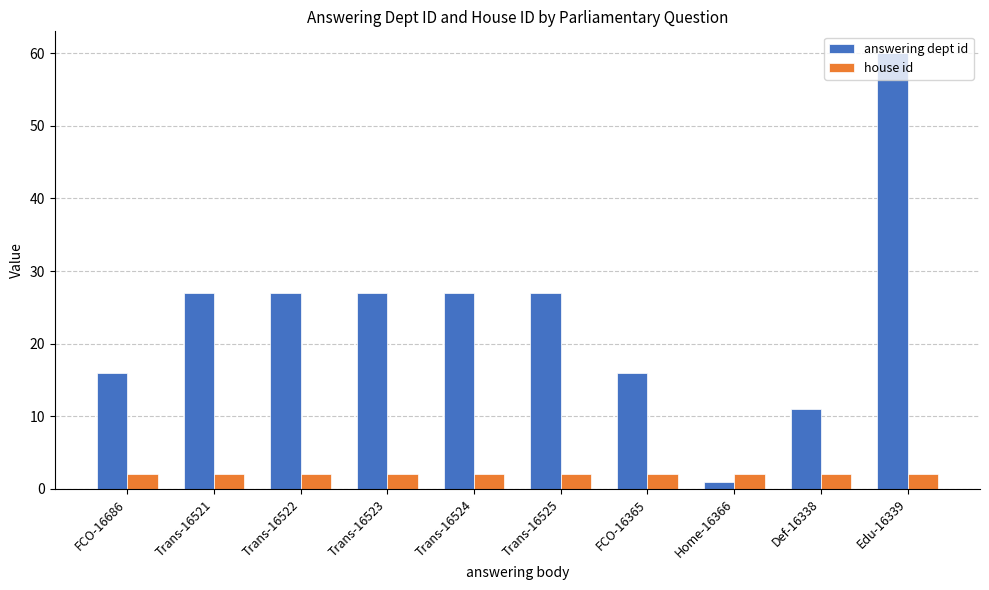

Reading right to left, extract all data points from this chart.

answering dept id: 60	11	1	16	27	27	27	27	27	16
house id: 2	2	2	2	2	2	2	2	2	2